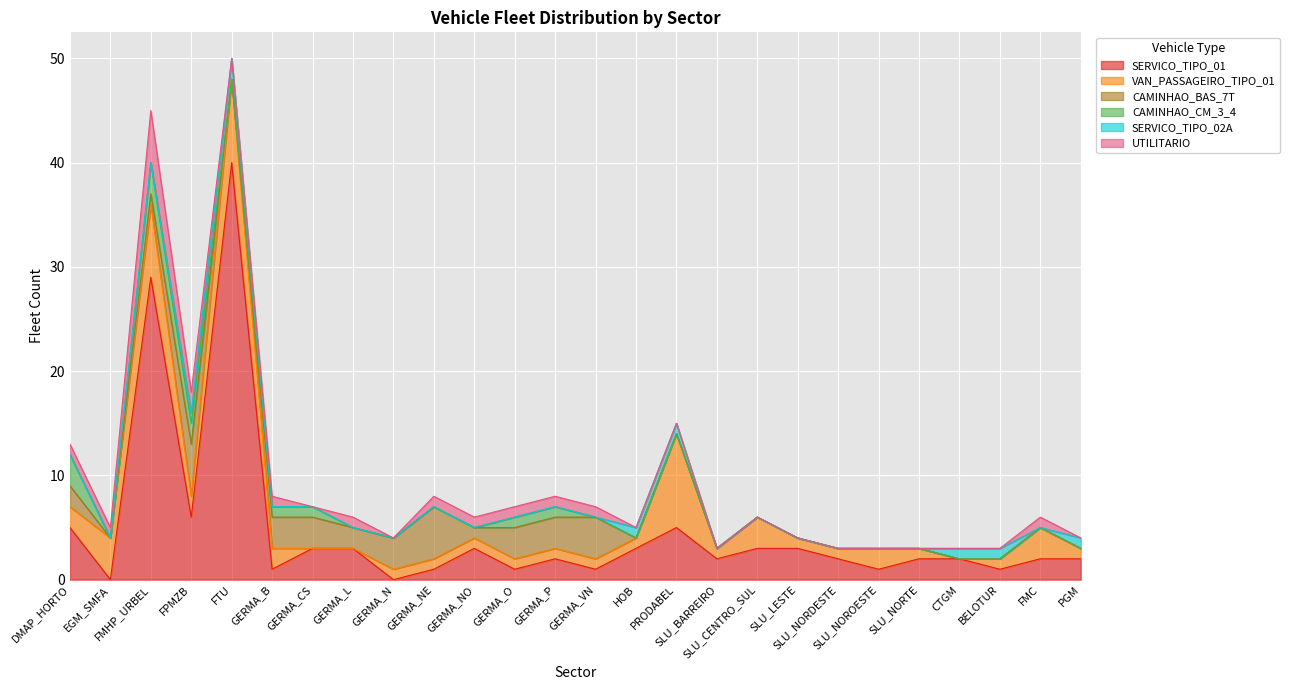

What is the sum of all CAMINHAO_BAS_7T values?

35